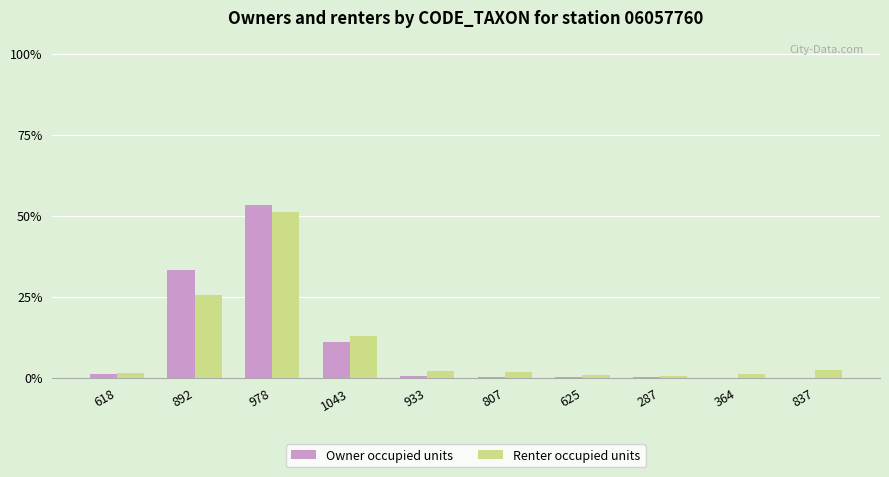

What is the highest value of the Owner occupied units series?

53.3